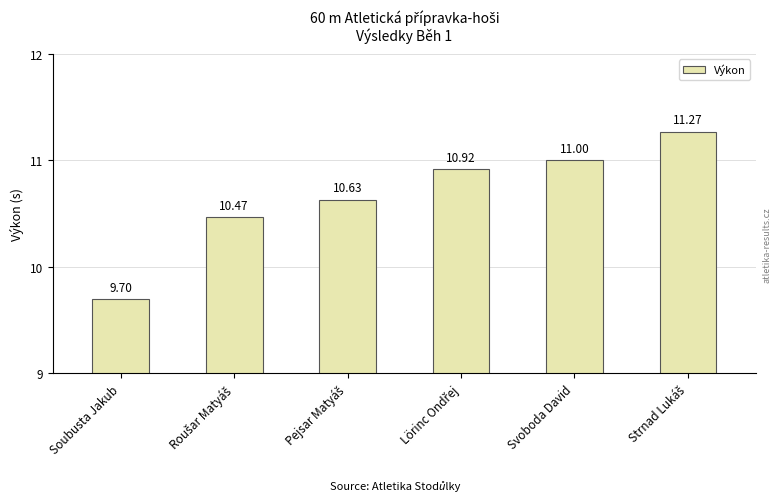

True or false: the data shows 4.9 at Soubusta Jakub.

False